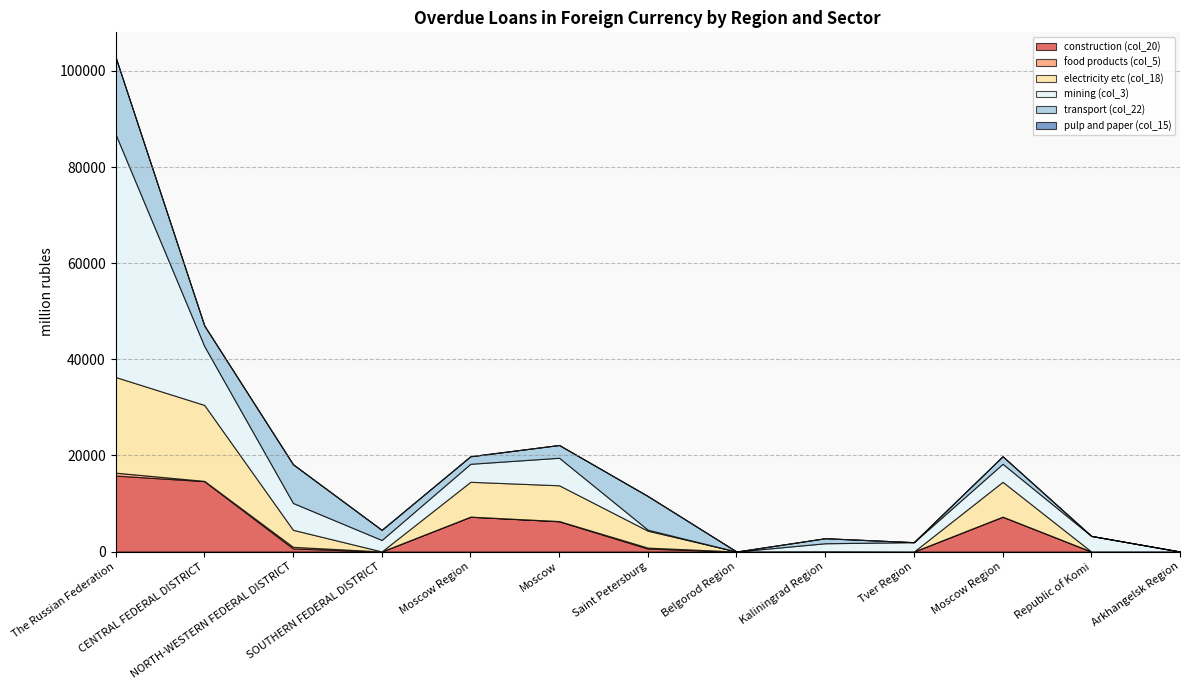

Count the number of data series in this chart.

6